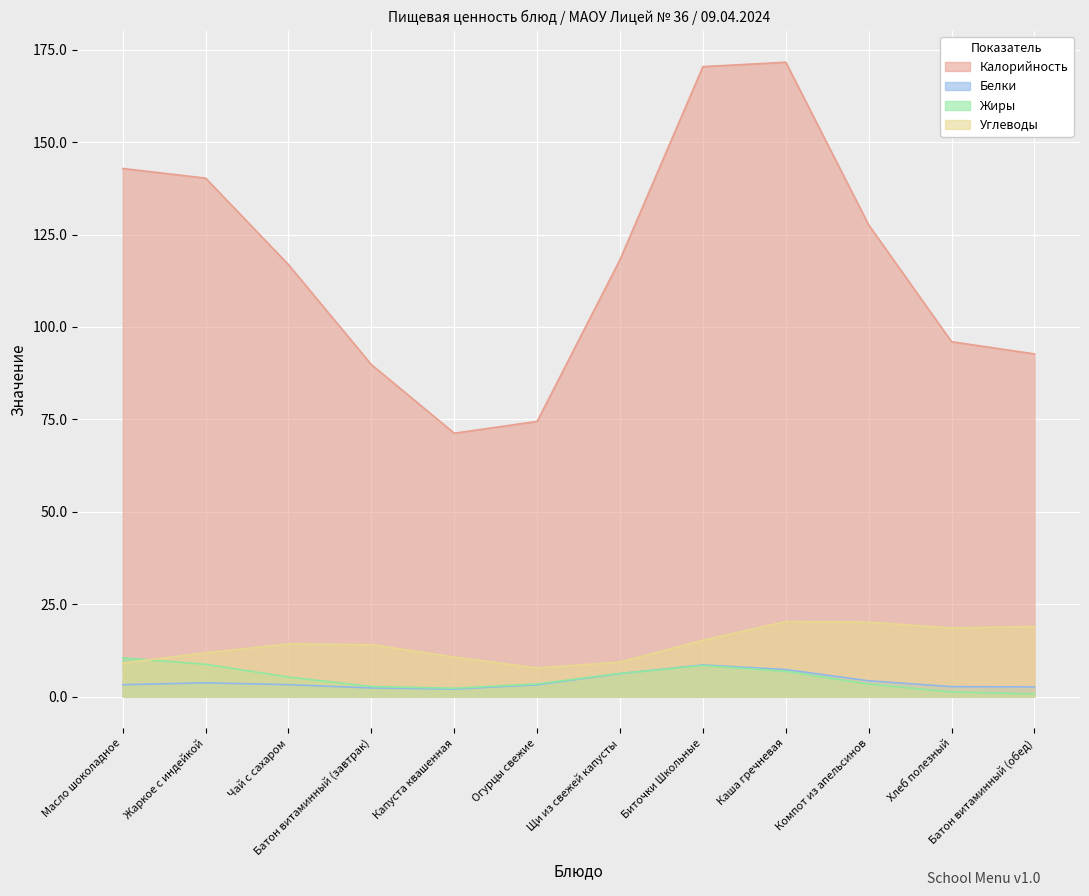

Read the Жиры value at Щи из свежей капусты.

6.3